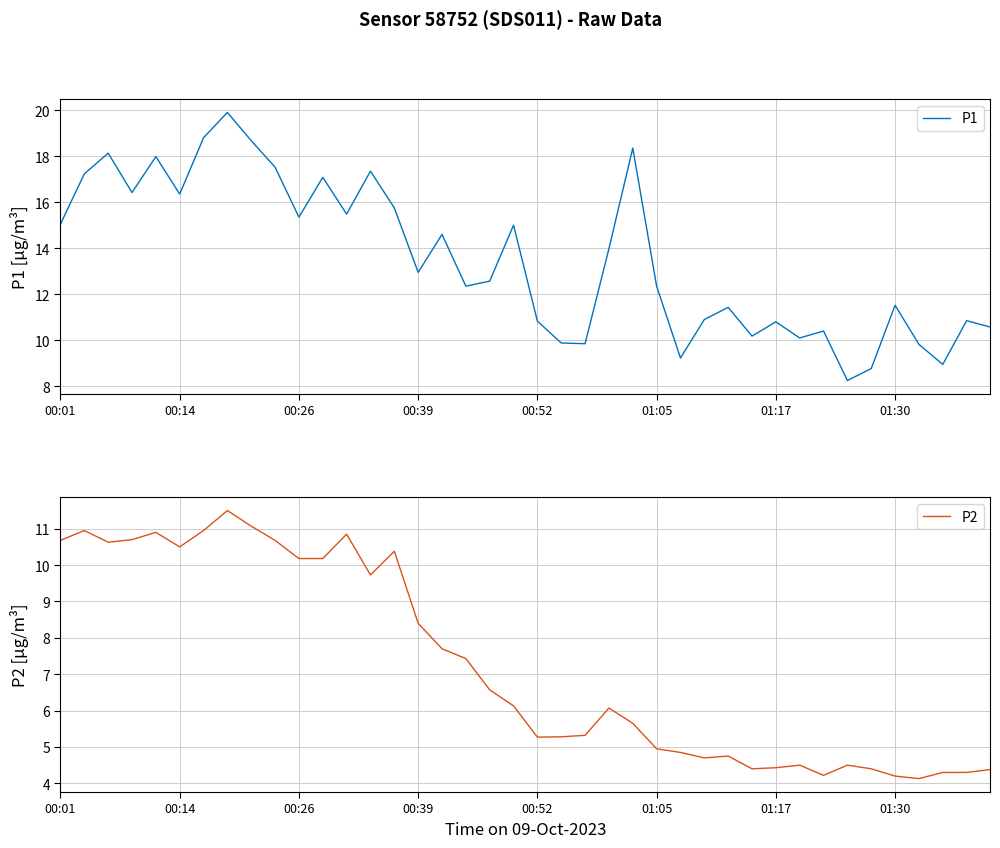

Which series has the largest range (max minus min)?

P1